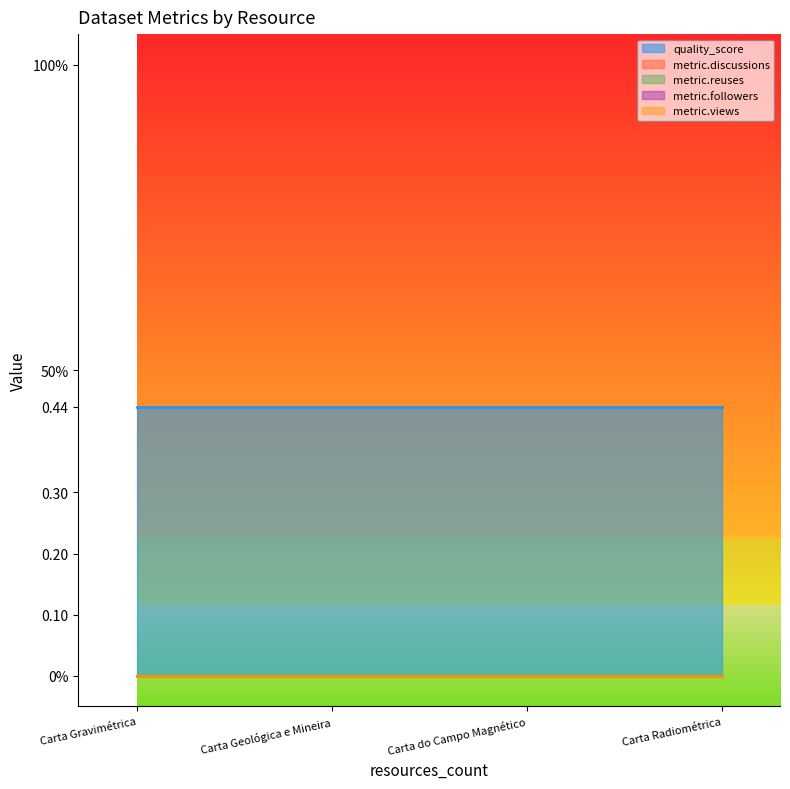

What are all the series names shown in the legend?

quality_score, metric.discussions, metric.reuses, metric.followers, metric.views